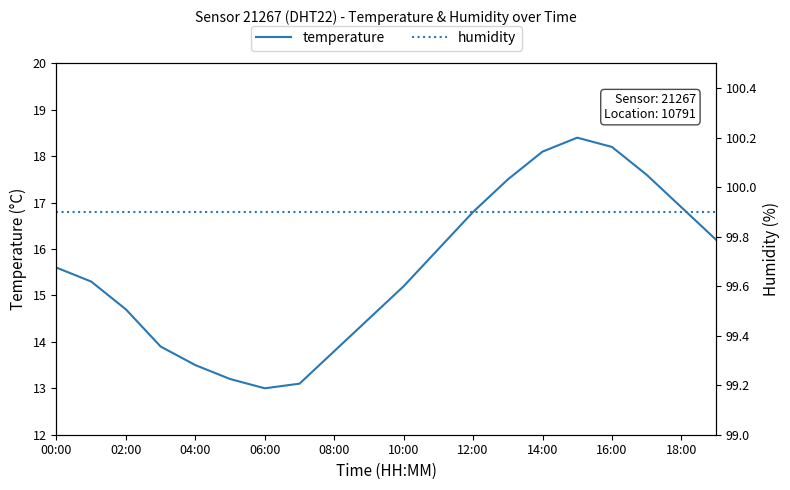

List the series in order of their overall mean, highest first.

humidity, temperature